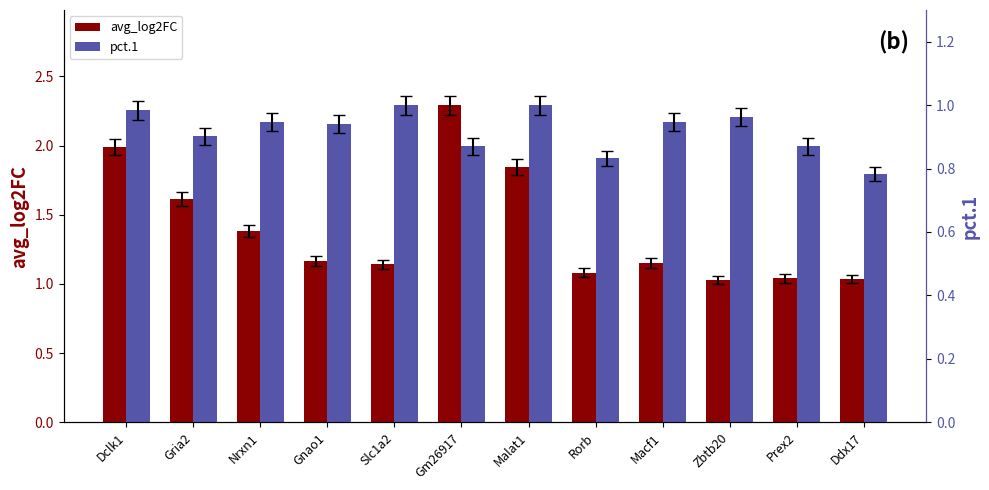

True or false: avg_log2FC has a value of 0.9 at Dclk1.

False